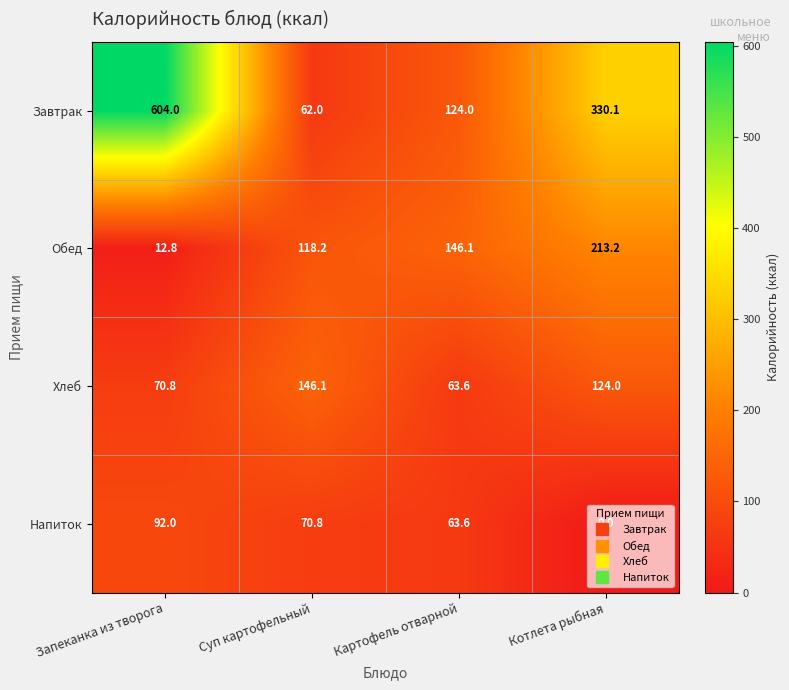

What is the sum of all Напиток values?

226.4